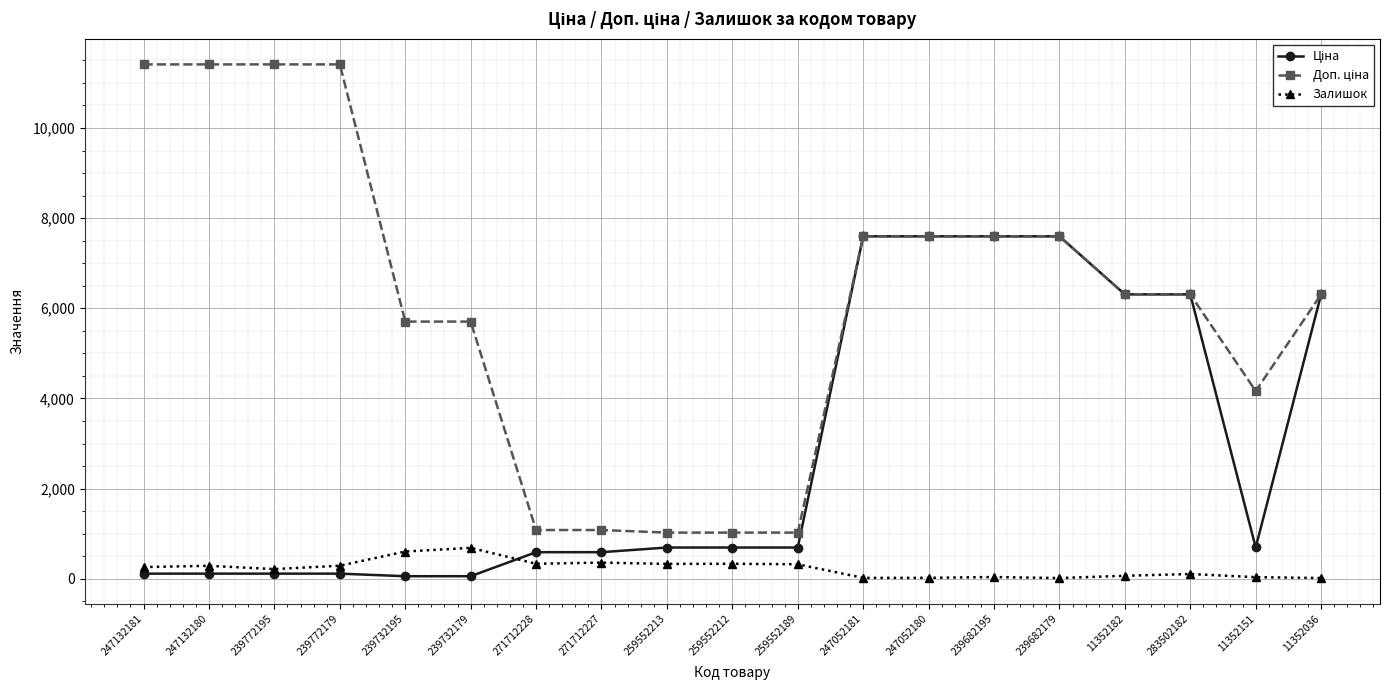

What is the total value across all series at 271712228?

2004.6